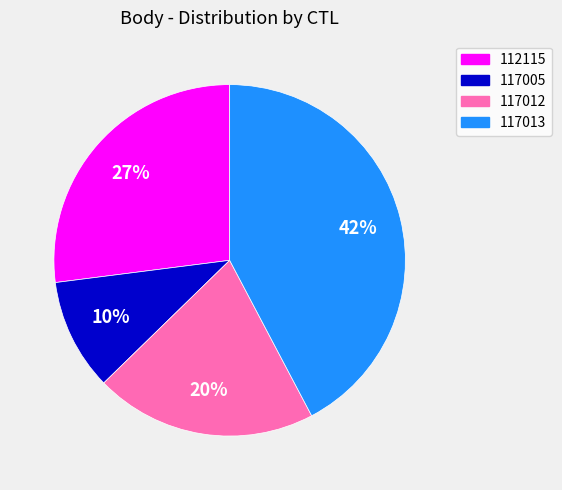

What percentage is the 117005 slice, to the nearest percent?

10%